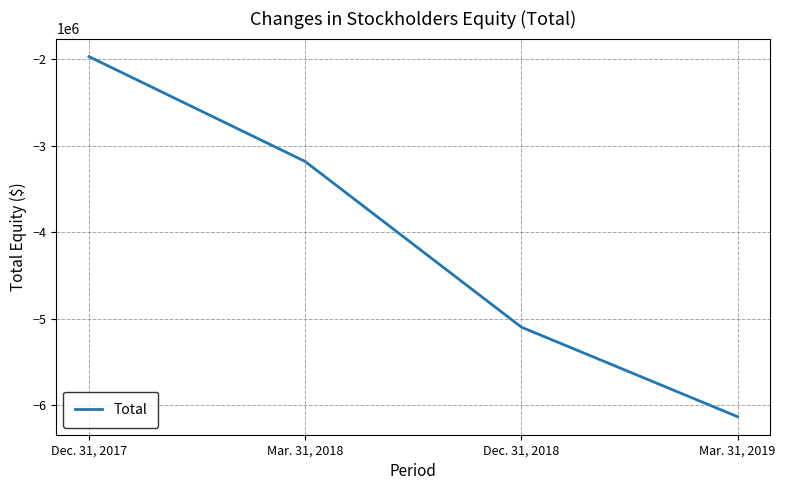

Which label corresponds to the smallest value in the chart?

Mar. 31, 2019